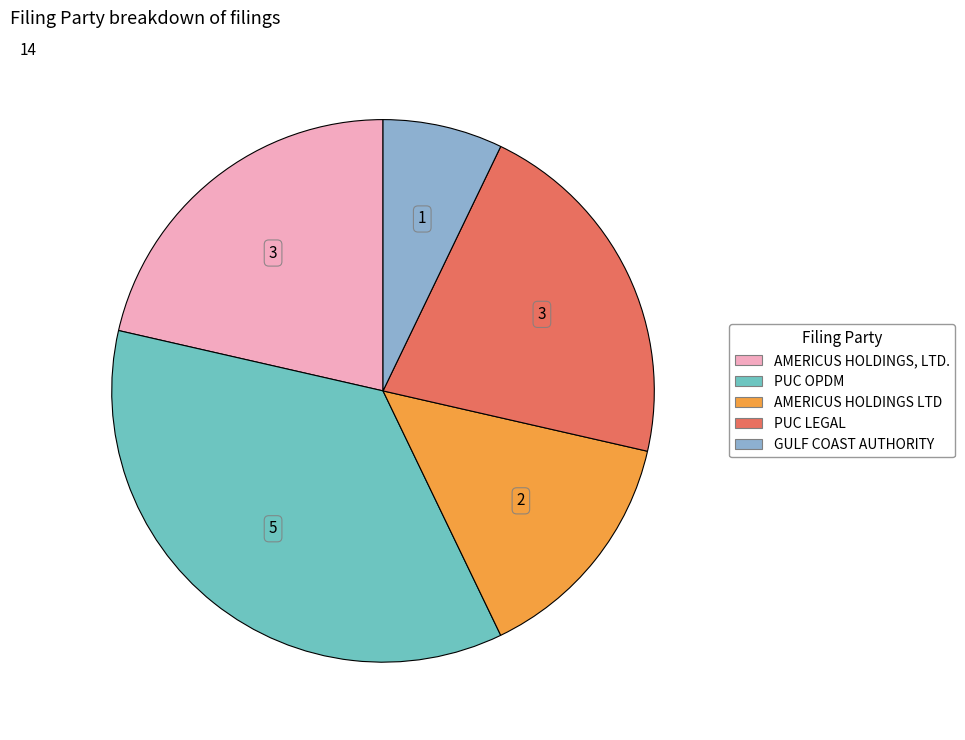

Is it true that PUC OPDM is 36% of the pie?

True